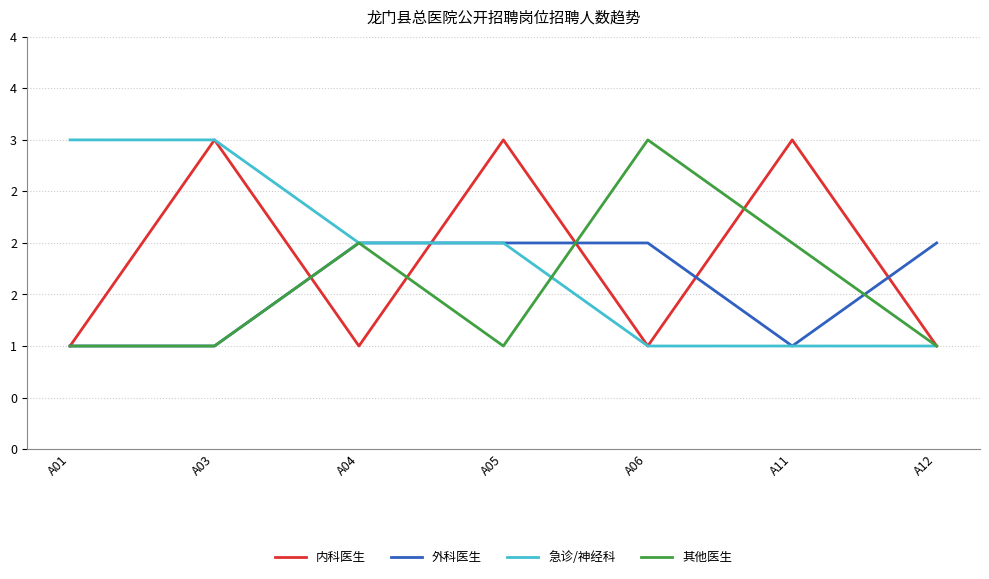

What are all the series names shown in the legend?

内科医生, 外科医生, 急诊/神经科, 其他医生